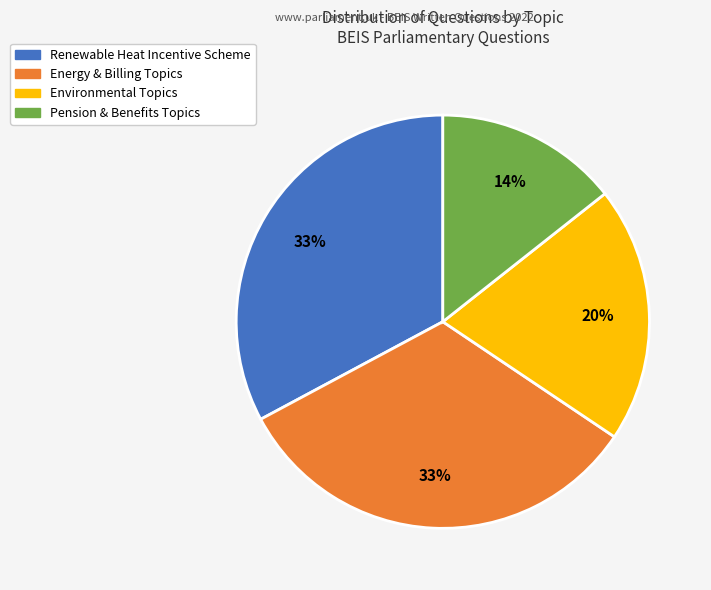

To the nearest percent, what is the average slice percentage?

25%